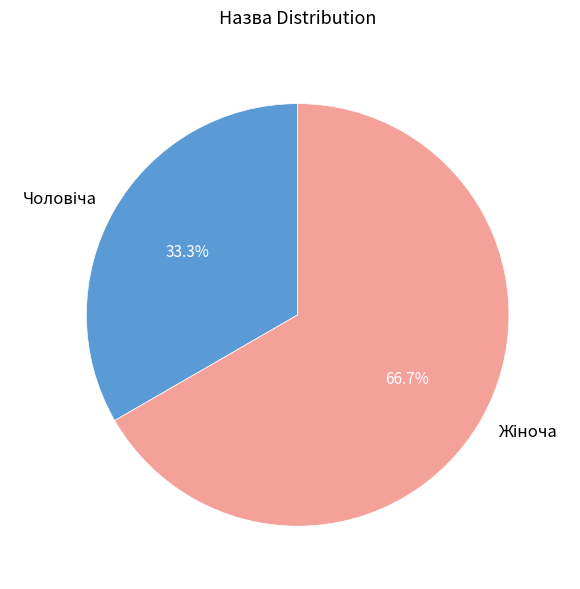

Is there a majority slice in this chart?

Yes